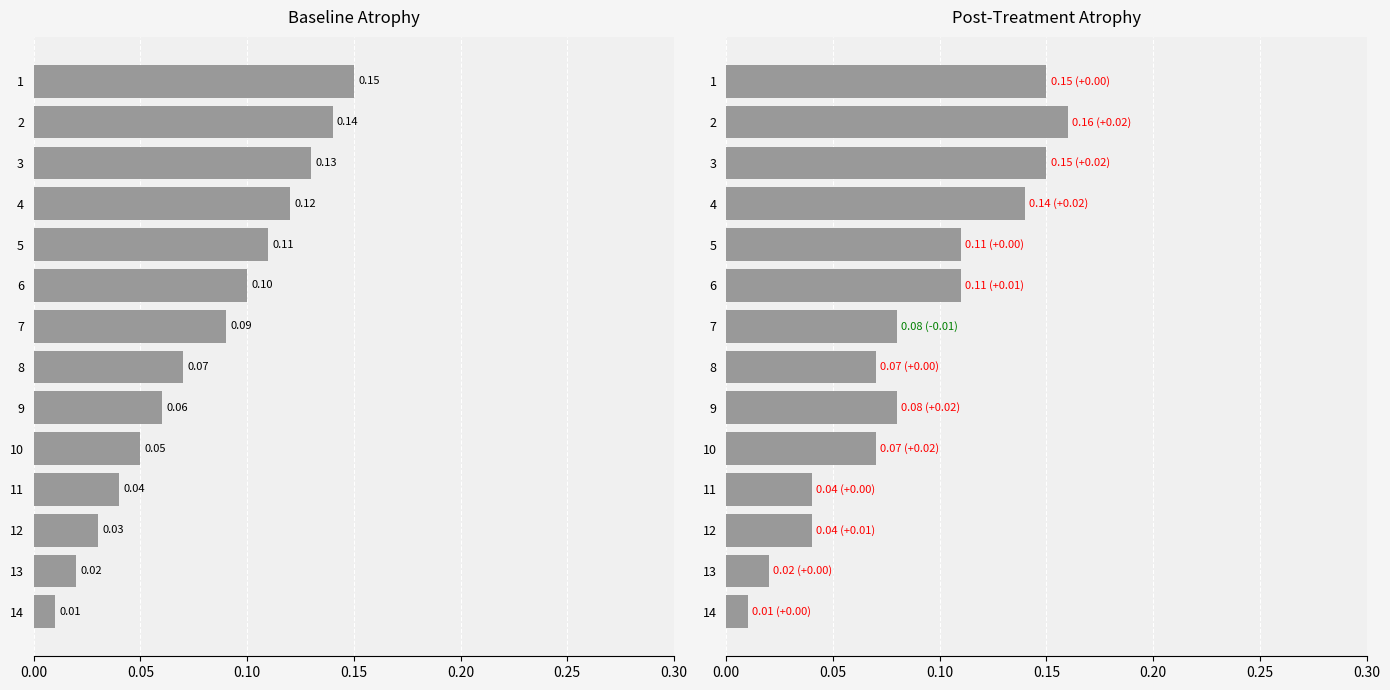

How many bars are there in each group?

2